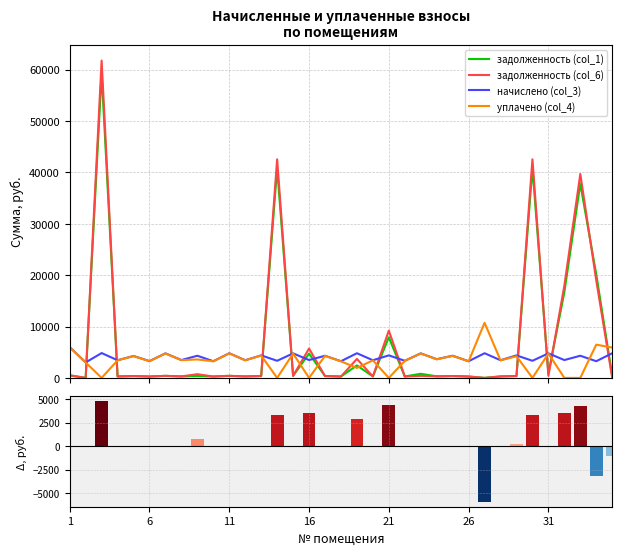

How many values in the начислено (col_3) series exceed 4262?

18